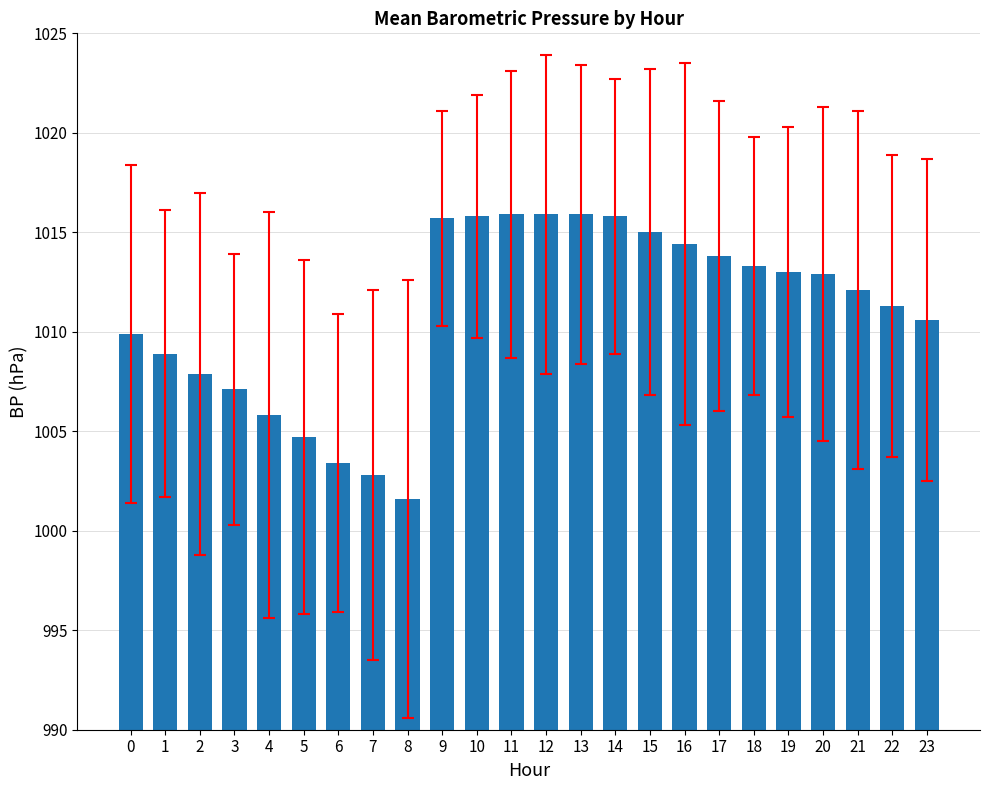

Are the bars grouped side by side (vs. stacked)?

No